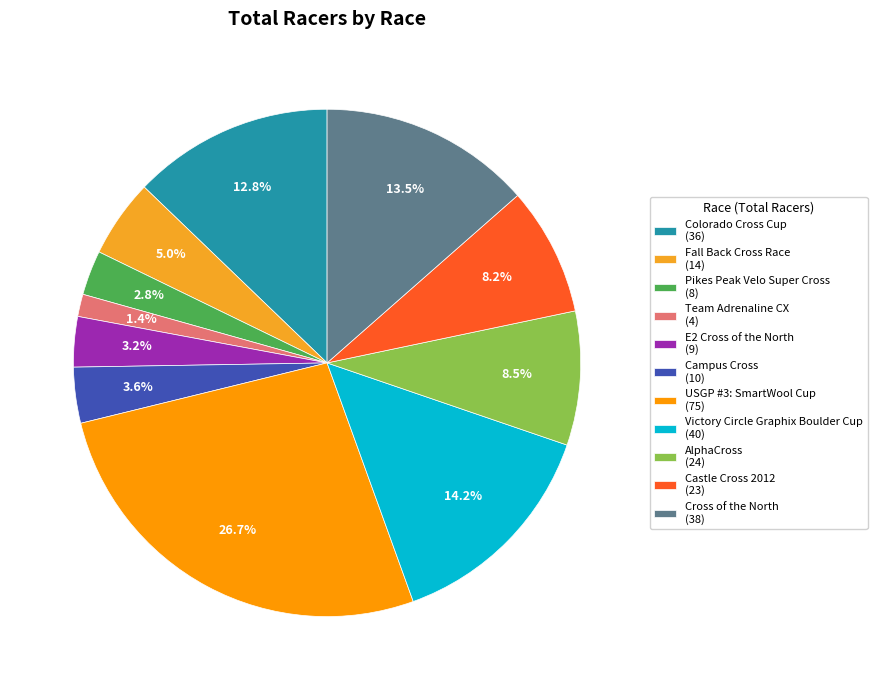

To the nearest percent, what is the difference between the largest and smallest slice percentages?

25%